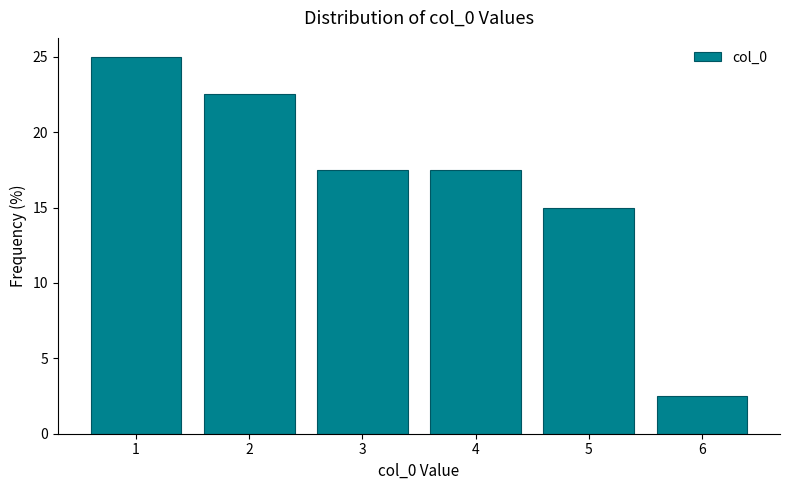

Reading left to right, extract all data points from this chart.

25.0	22.5	17.5	17.5	15.0	2.5